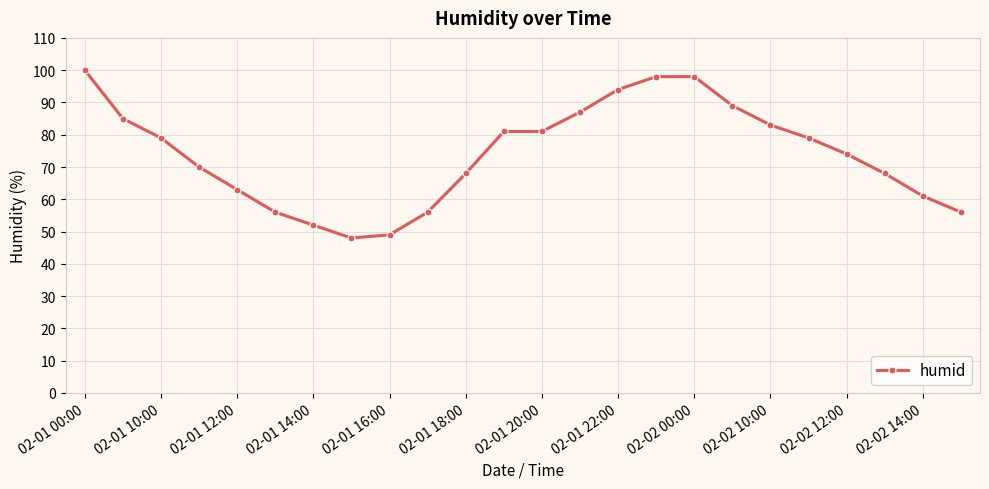

What is the minimum value shown in the chart?

48